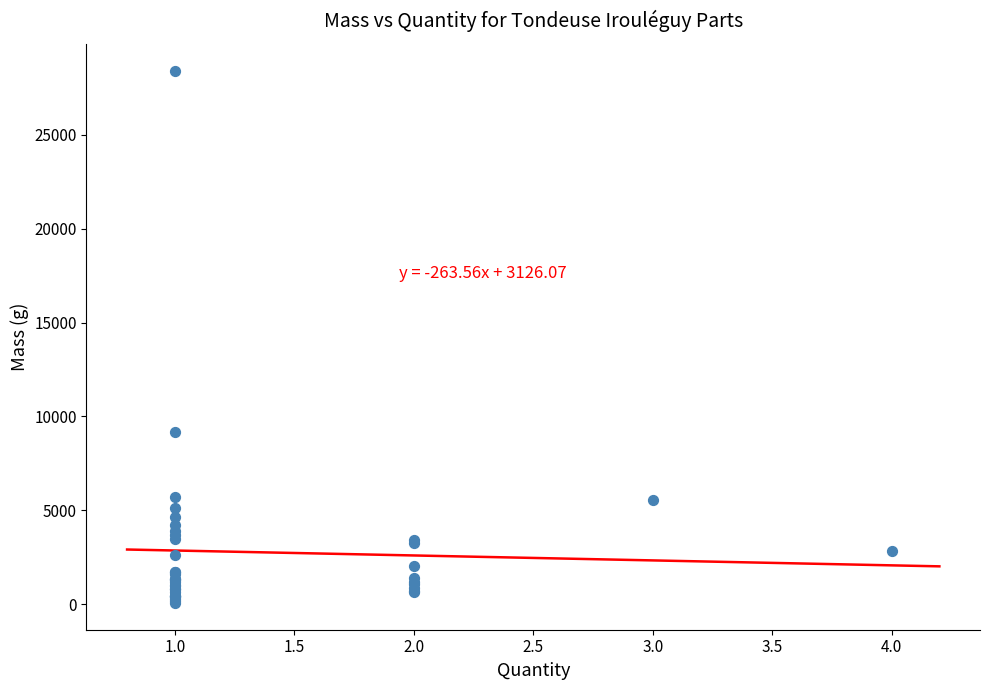

What Y value in the scatter plot is closest to 14244?

9185.2